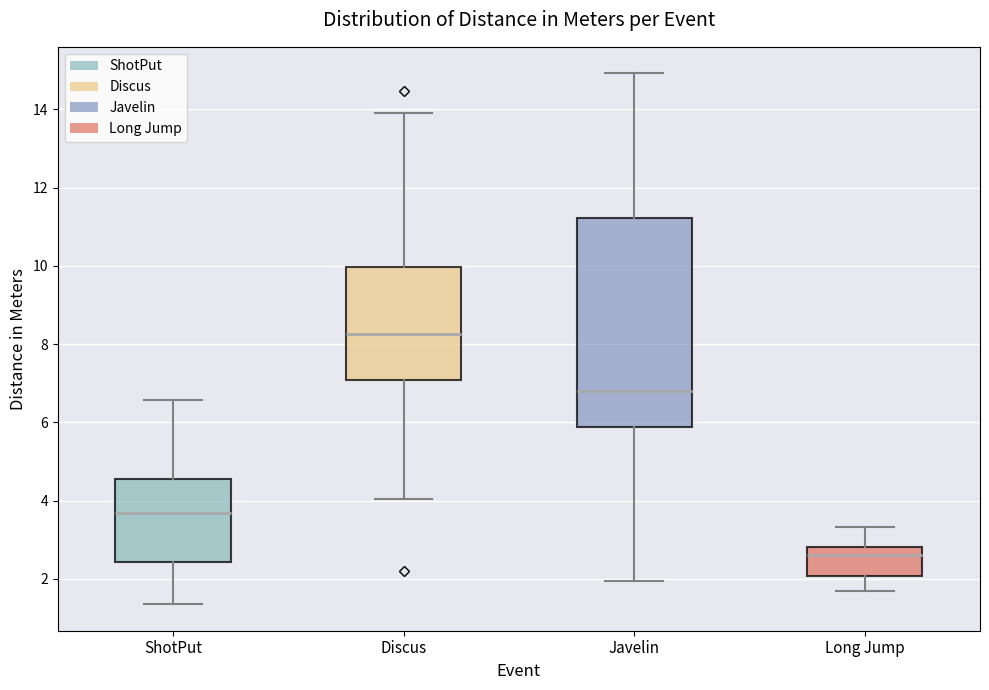

Where does the median line of the box for Long Jump sit on the y-axis? The values are not printed on the chart, so give them approximately, as read against the axis.

2.6